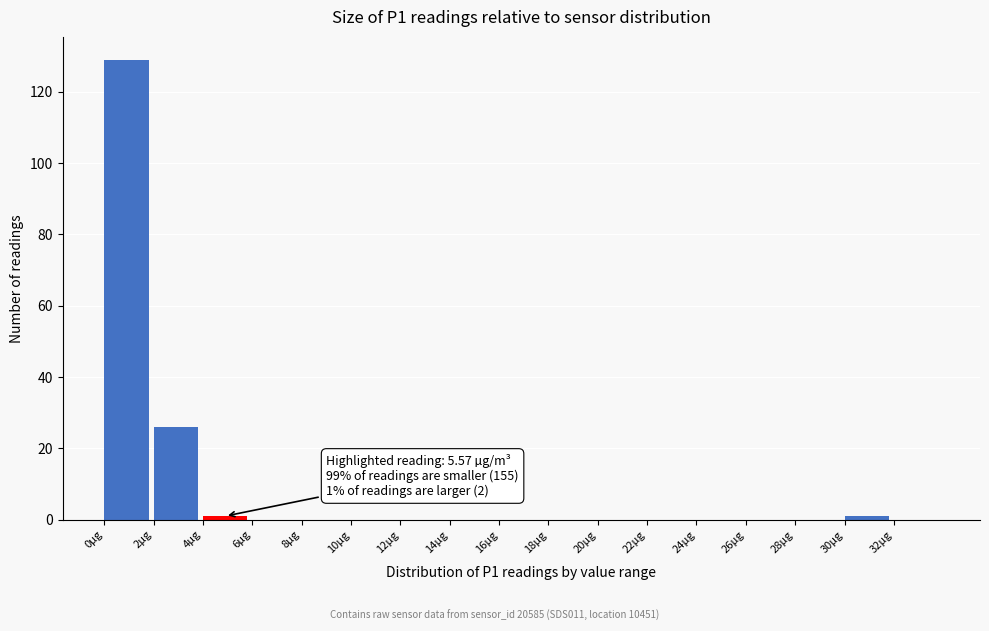

Which range on the x-axis has the tallest bar?

0 to 2